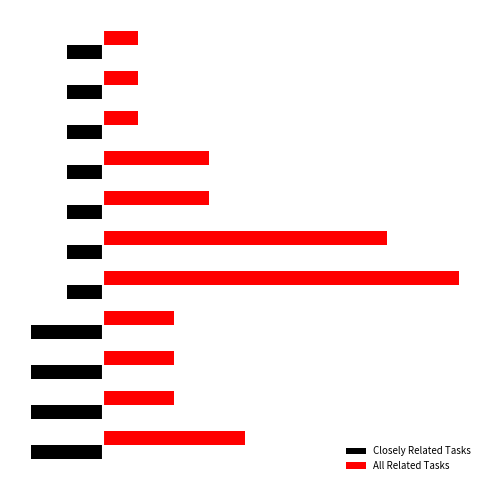

What are all the series names shown in the legend?

Closely Related Tasks, All Related Tasks